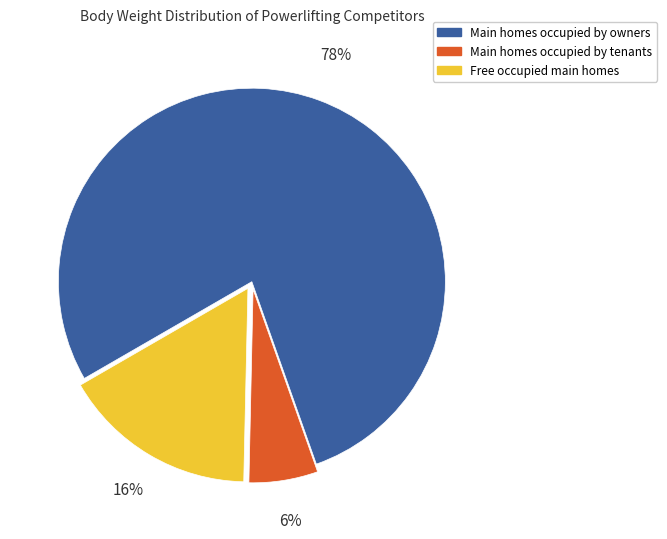

Is there a majority slice in this chart?

Yes